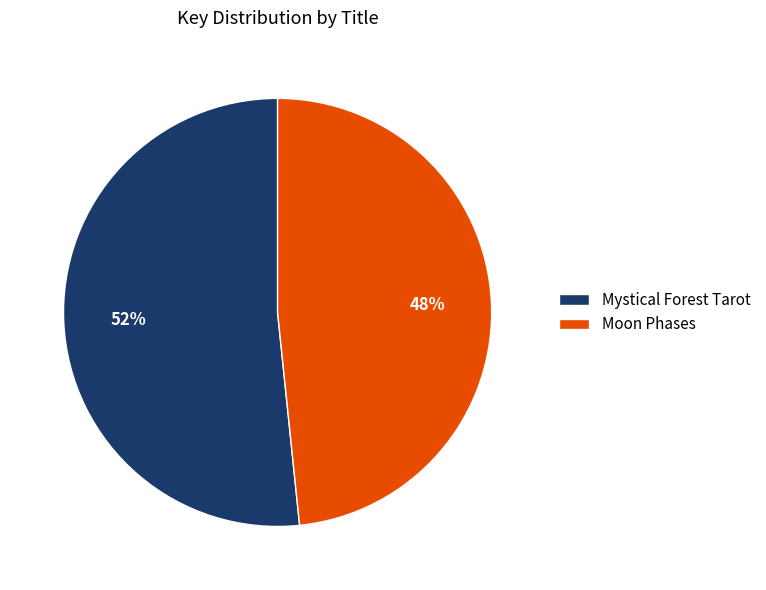

Combined, do Moon Phases and Mystical Forest Tarot account for over 50%?

Yes